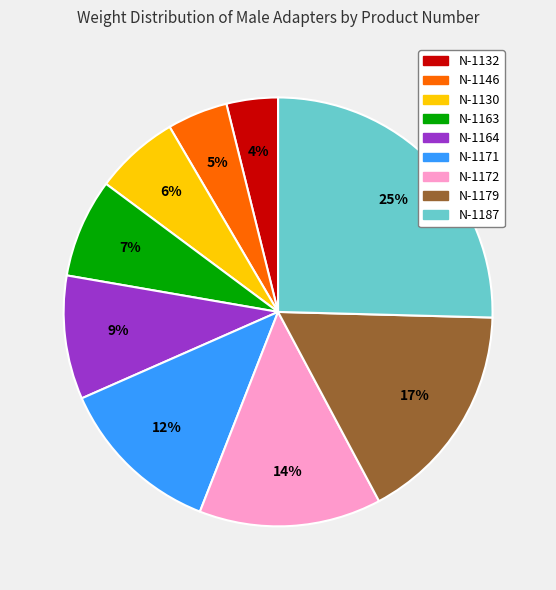

Does any single category account for the majority?

No